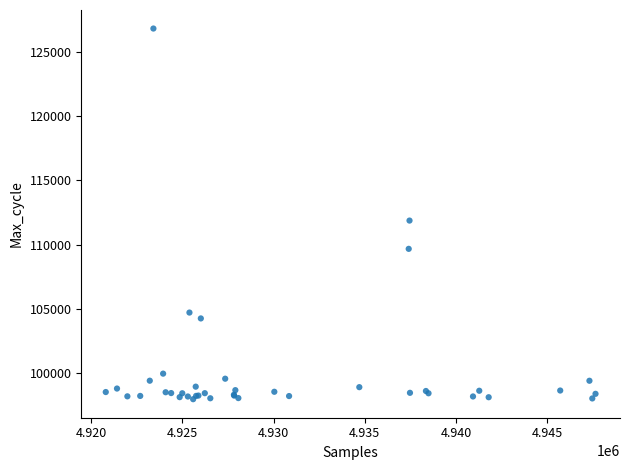

What Y value in the scatter plot is closest to 112396?

111872